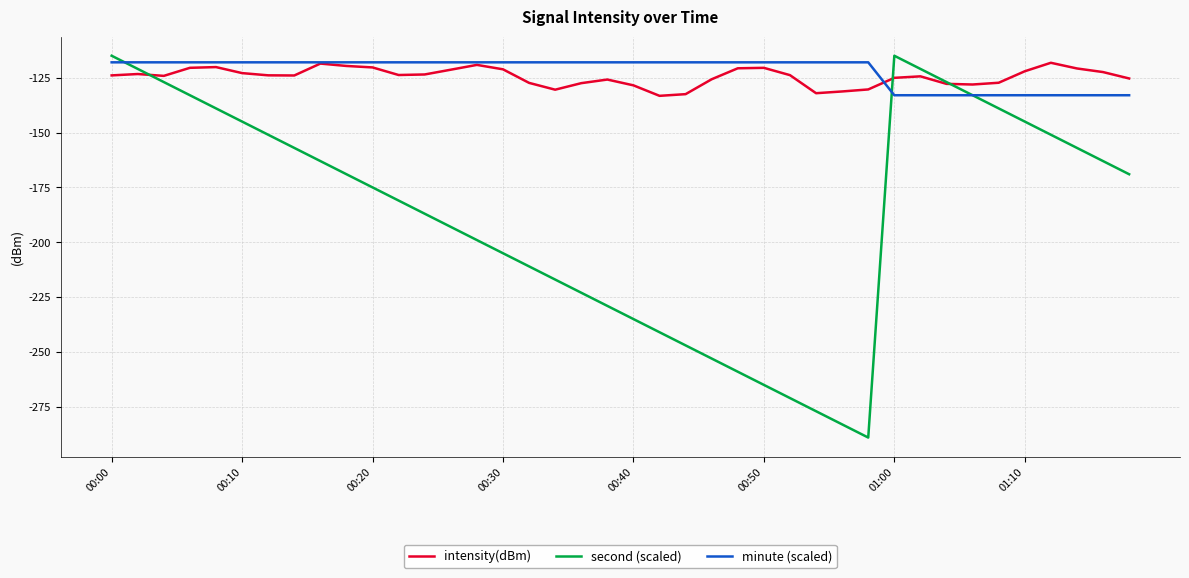

What is the lowest value of the intensity(dBm) series?

-133.3